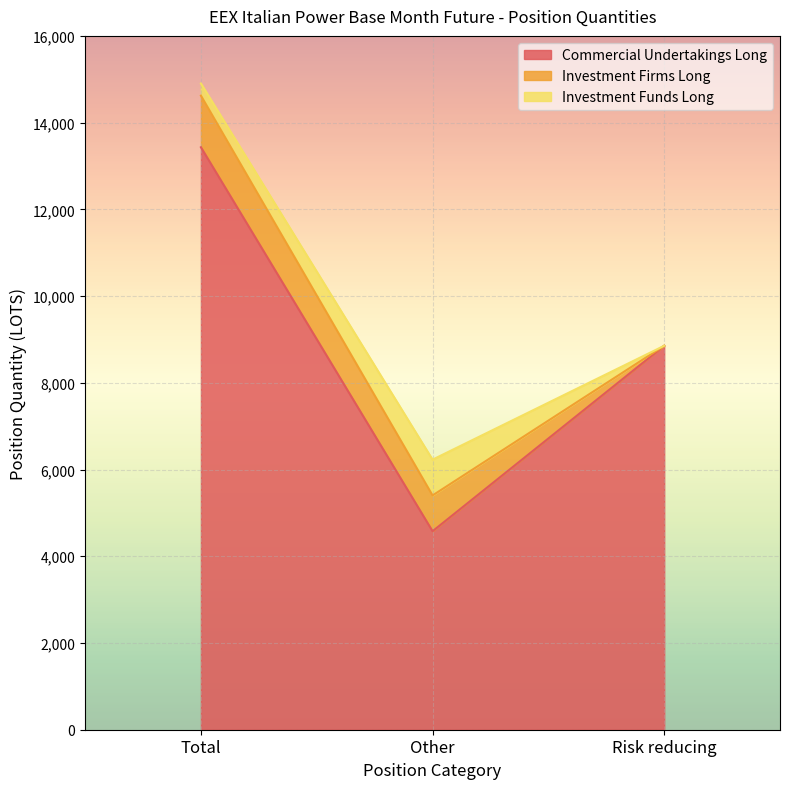

Which series has the largest range (max minus min)?

Commercial Undertakings Long